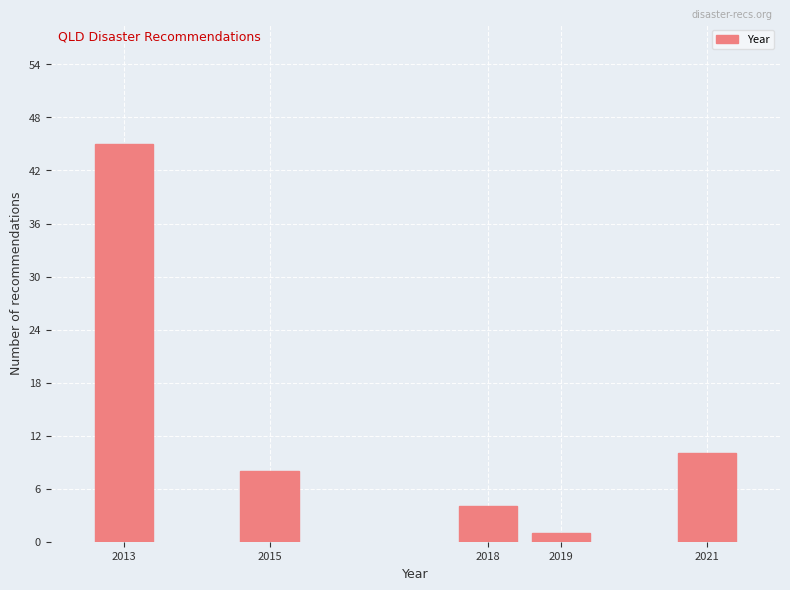

Reading right to left, transcribe all the data shown in this chart.

10	1	4	8	45